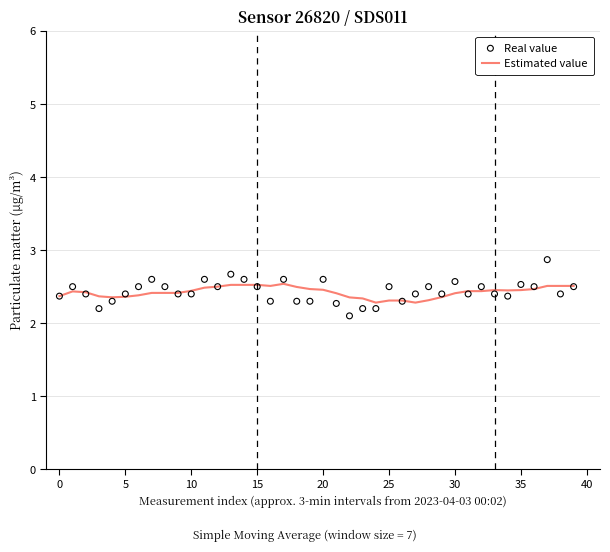

What are all the series names shown in the legend?

Estimated value, Real value